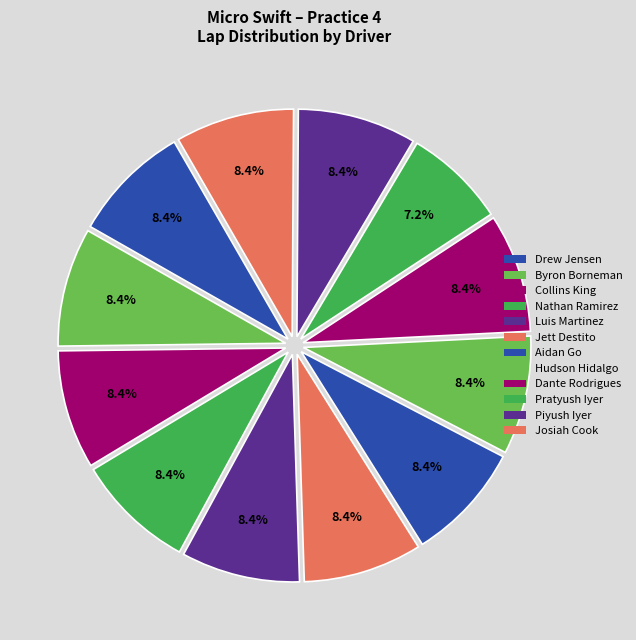

How many segments does this pie chart have?

12